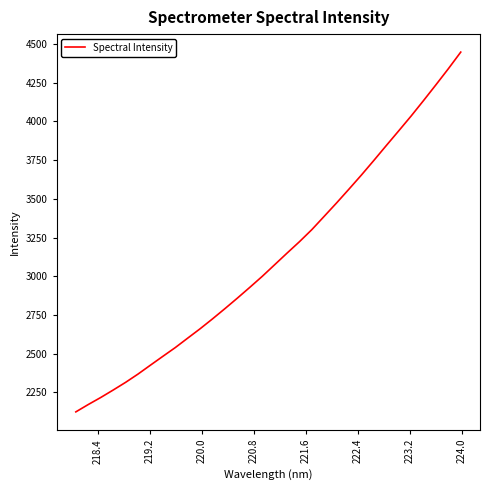

What is the minimum value shown in the chart?

2124.9